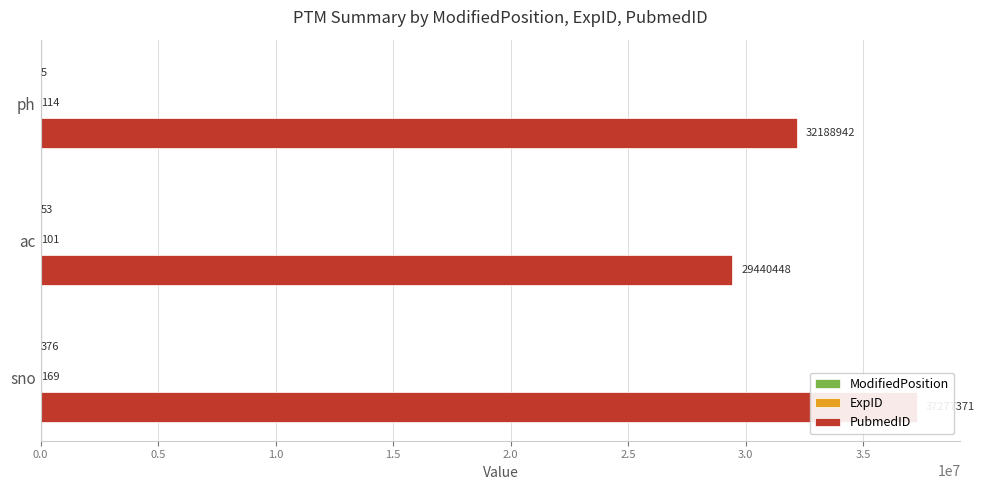

What is the sum of all PubmedID values?

98906761